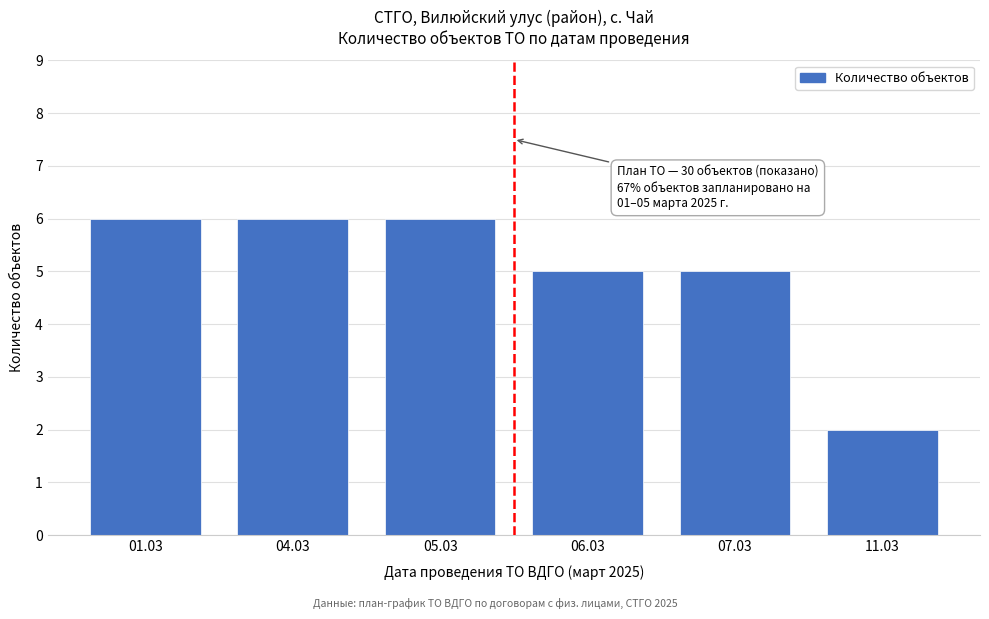

Reading left to right, transcribe all the data shown in this chart.

01.03=6	04.03=6	05.03=6	06.03=5	07.03=5	11.03=2